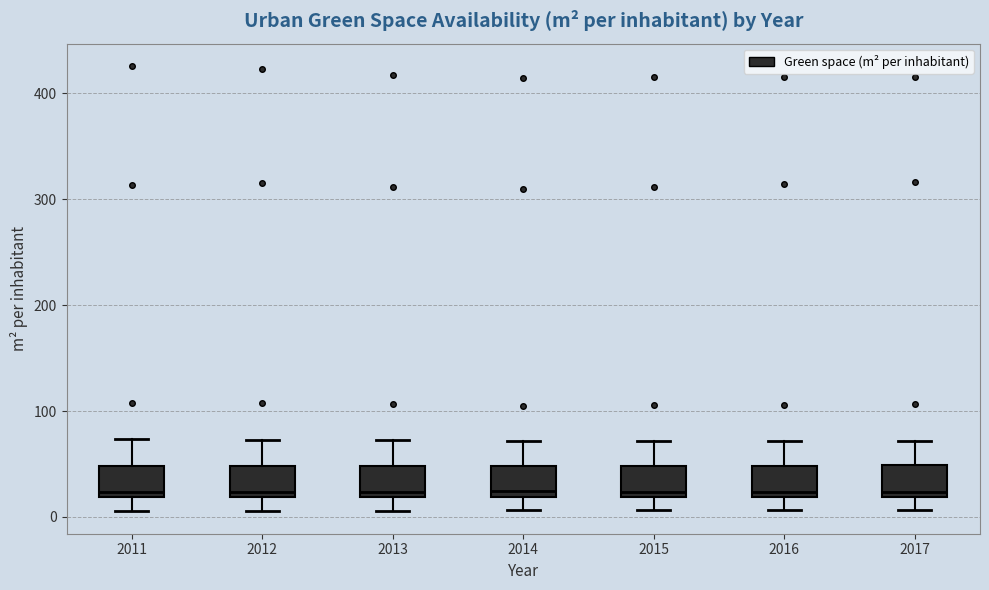

Where does the lower whisker of the box at x = 2011 end on the y-axis? The values are not printed on the chart, so give them approximately, as read against the axis.

10